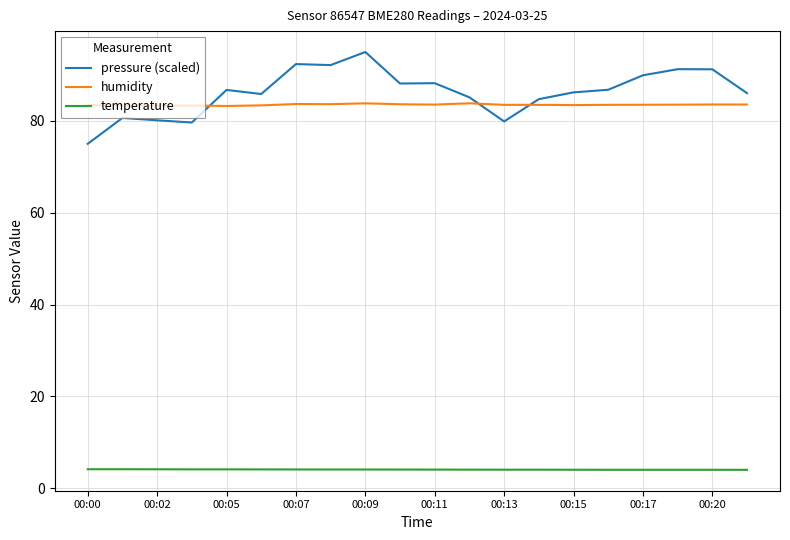

What is the minimum value for pressure (scaled)?

75.0